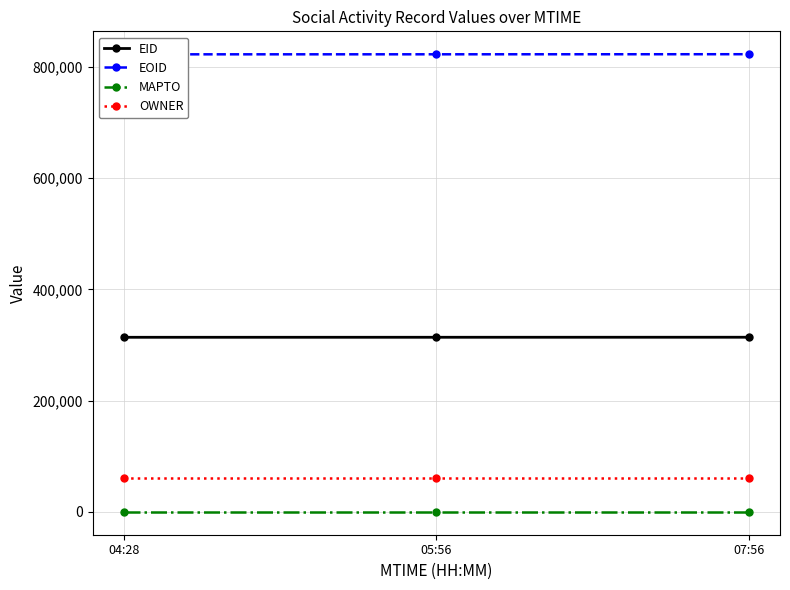

Reading left to right, list all the values displayed in this chart.

EID: 04:28=313867	05:56=313902	07:56=313966
EOID: 04:28=822698	05:56=822744	07:56=822900
MAPTO: 04:28=0	05:56=0	07:56=0
OWNER: 04:28=60171	05:56=60171	07:56=60171